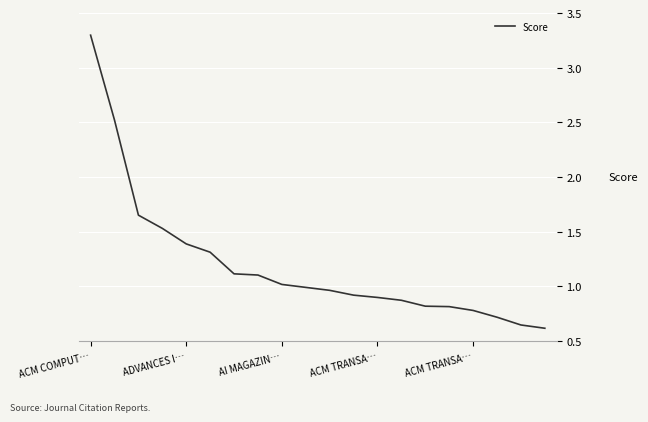

How many categories are shown in the chart?

20